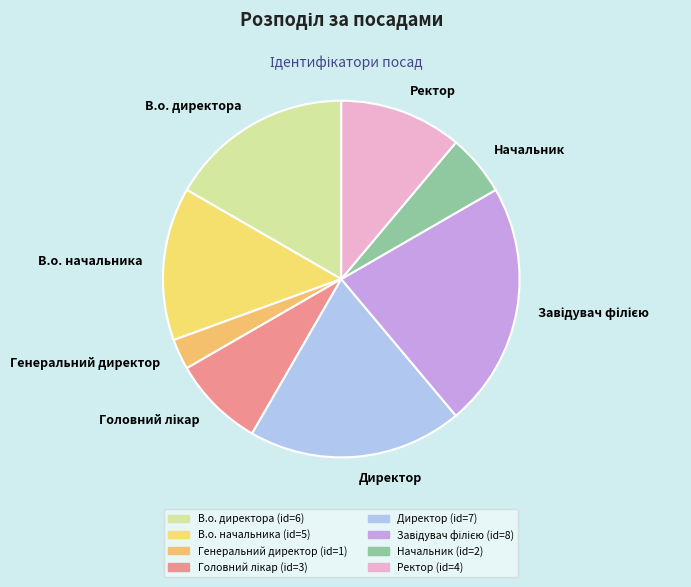

Does В.о. директора account for over 50% of the chart?

No